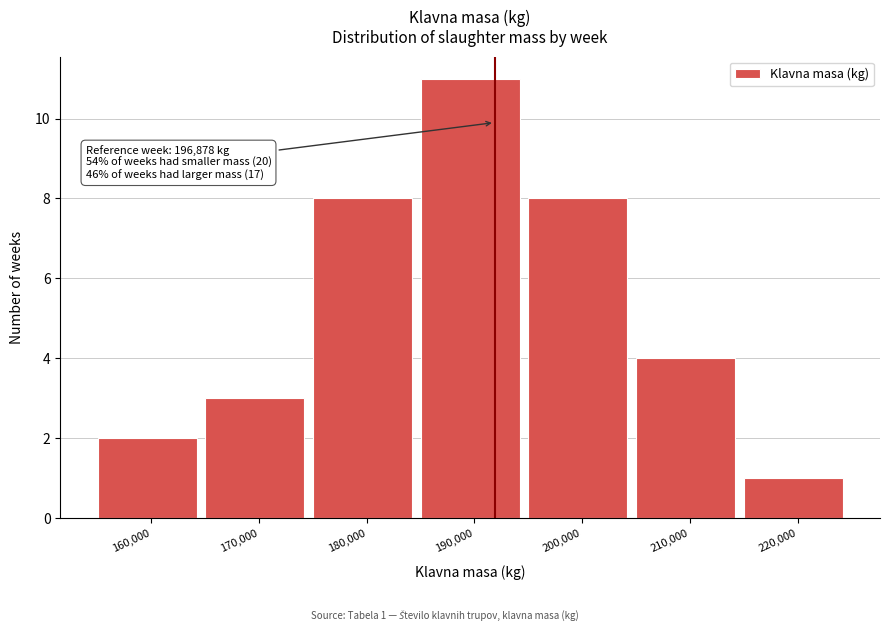

Reading left to right, transcribe all the data shown in this chart.

160,000=2	170,000=3	180,000=8	190,000=11	200,000=8	210,000=4	220,000=1